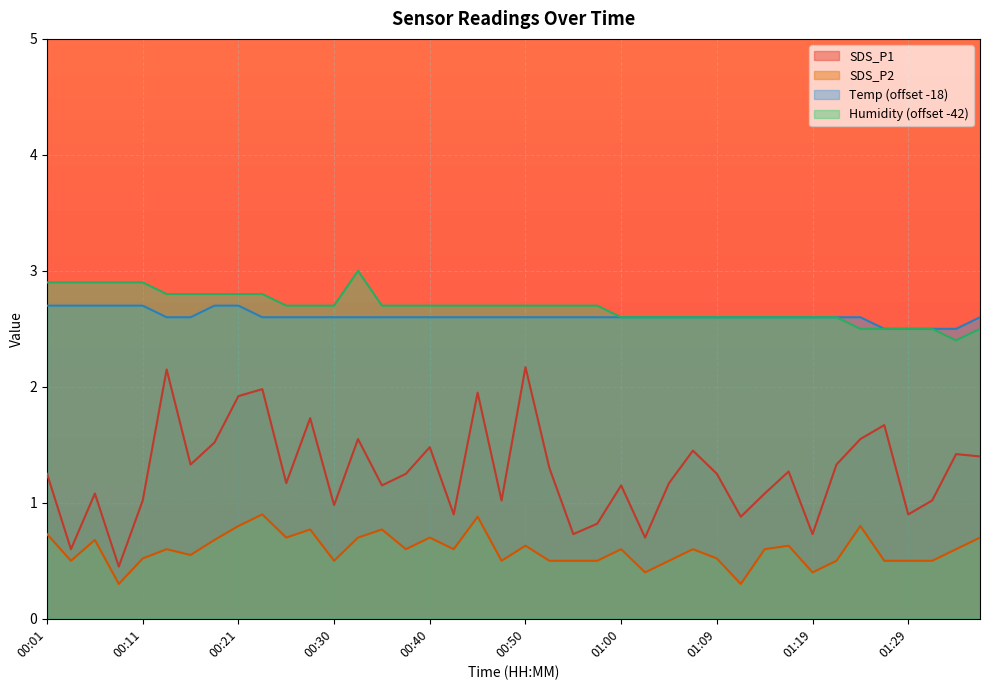

Read the SDS_P2 value at 00:25.

0.7